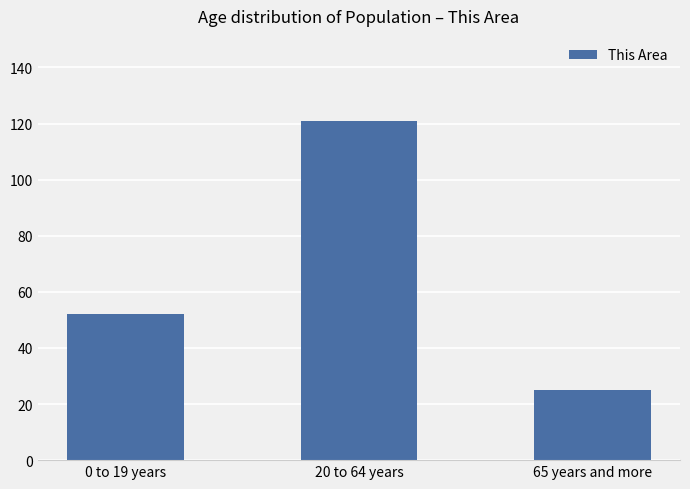

At which label is the value closest to 73?

0 to 19 years